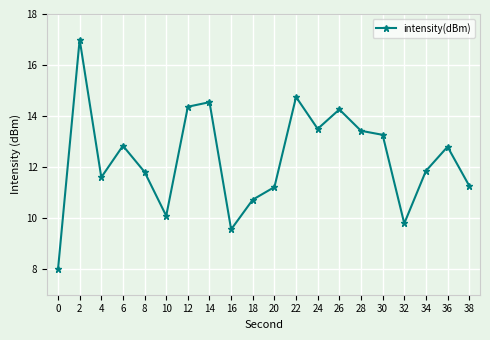

Is it true that the value at 6 is 12.8?

True